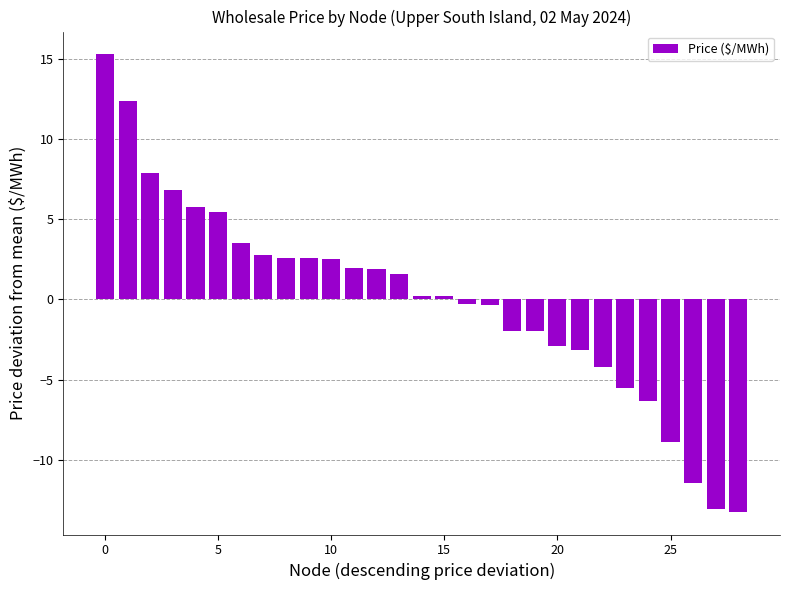

What is the value of the 23rd bar from the left?

-4.2